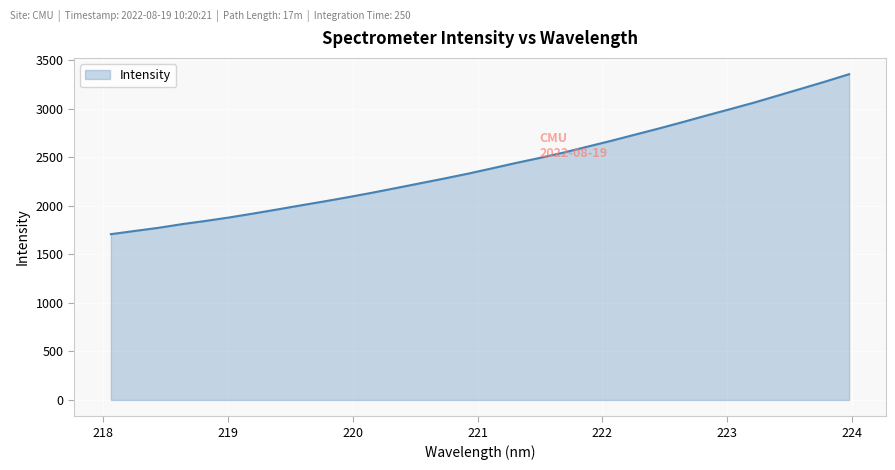

What is the maximum value shown in the chart?

3356.9